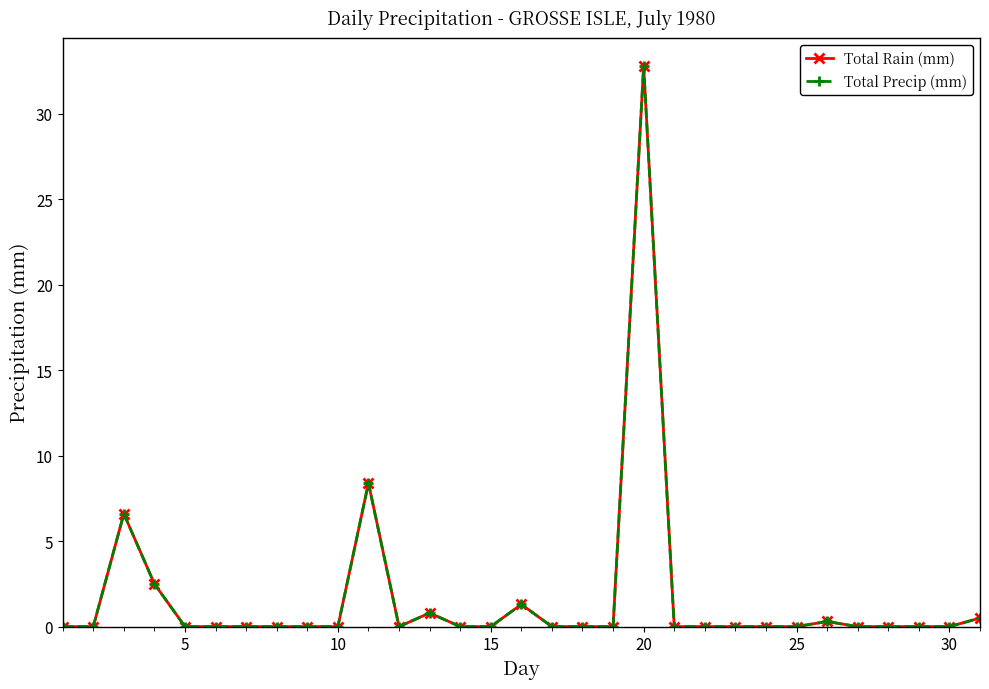

List the series in order of their peak value, lowest first.

Total Rain (mm), Total Precip (mm)